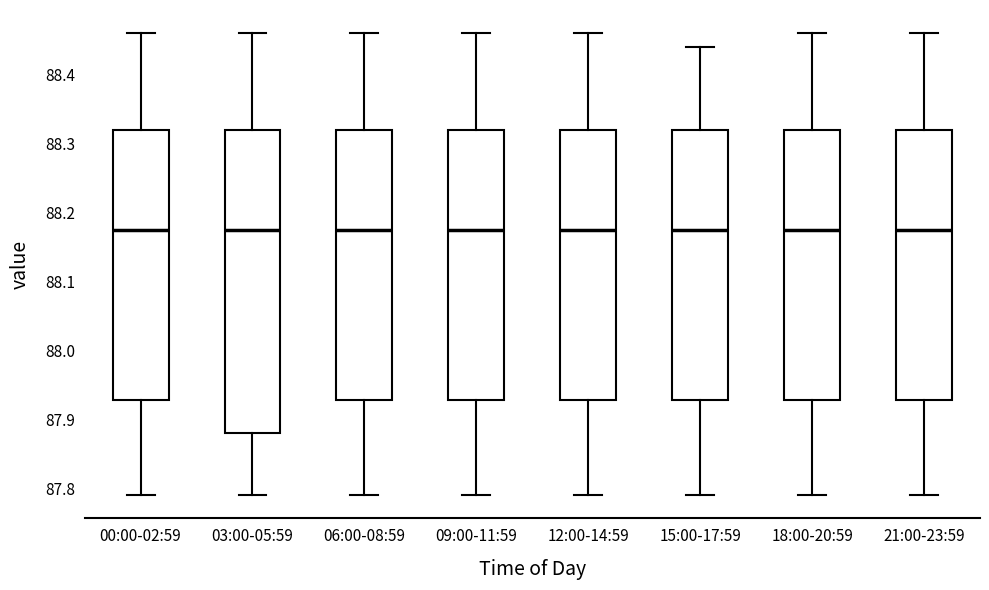

Reading left to right, transcribe this box plot: for each box, give where its median line is, the range the box spans, and where its two whiskers end, as read against the y-axis. The values are not printed on the chart, so give them approximately, as read against the axis.

00:00-02:59: median 88.18, box 87.93 to 88.32, whiskers 87.79 to 88.46
03:00-05:59: median 88.18, box 87.88 to 88.32, whiskers 87.79 to 88.46
06:00-08:59: median 88.18, box 87.93 to 88.32, whiskers 87.79 to 88.46
09:00-11:59: median 88.18, box 87.93 to 88.32, whiskers 87.79 to 88.46
12:00-14:59: median 88.18, box 87.93 to 88.32, whiskers 87.79 to 88.46
15:00-17:59: median 88.18, box 87.93 to 88.32, whiskers 87.79 to 88.44
18:00-20:59: median 88.18, box 87.93 to 88.32, whiskers 87.79 to 88.46
21:00-23:59: median 88.18, box 87.93 to 88.32, whiskers 87.79 to 88.46